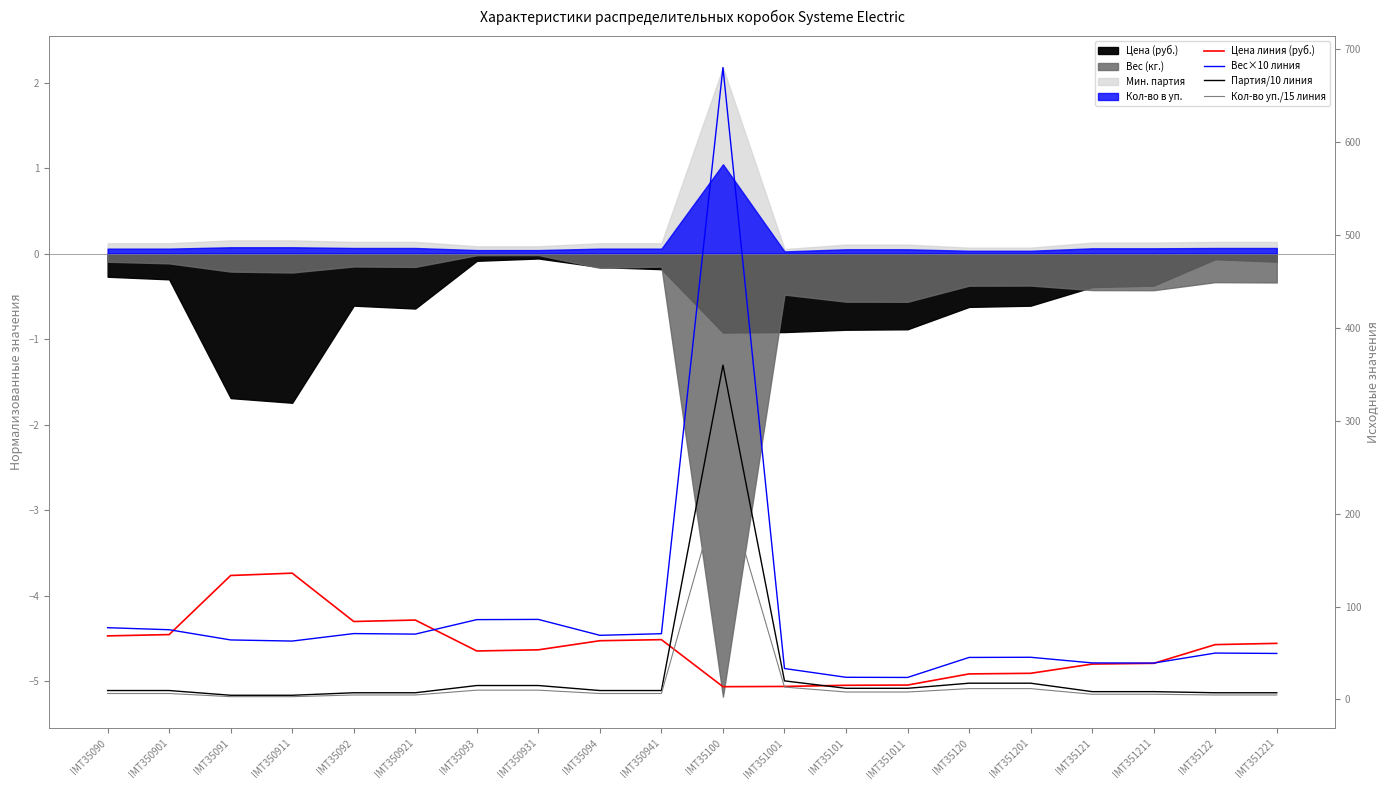

Which series has the largest total across all categories?

Вес×10 линия